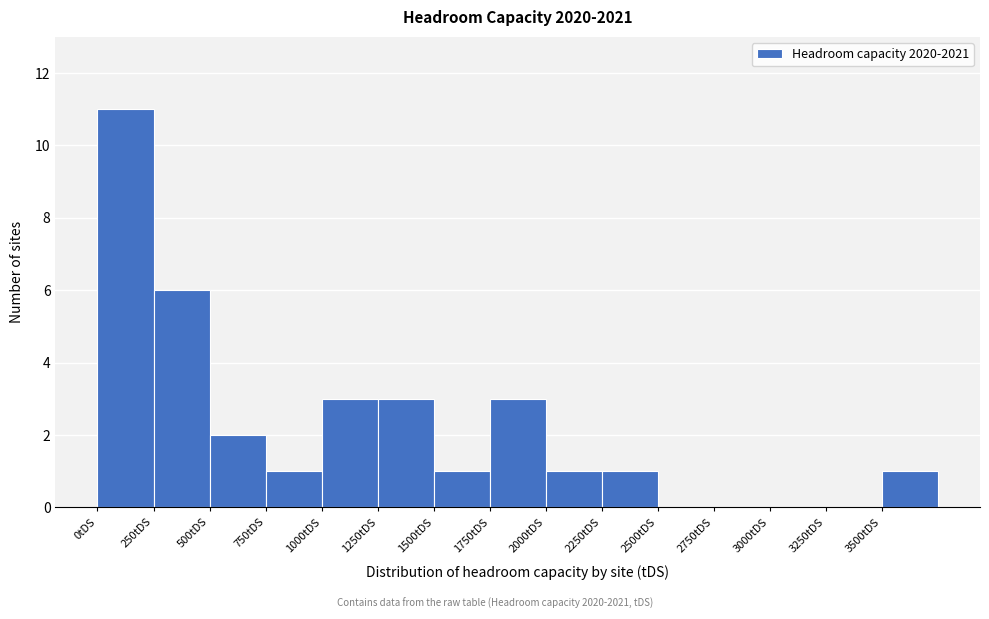

Reading left to right, transcribe this chart: for each bar, give the range it covers on the x-axis and its height. The values are not printed on the chart, so give them approximately, as read against the axis.

0 to 250: 11
250 to 500: 6
500 to 750: 2
750 to 1000: 1
1000 to 1250: 3
1250 to 1500: 3
1500 to 1750: 1
1750 to 2000: 3
2000 to 2250: 1
2250 to 2500: 1
2500 to 2750: 0
2750 to 3000: 0
3000 to 3250: 0
3250 to 3500: 0
3500 to 3750: 1